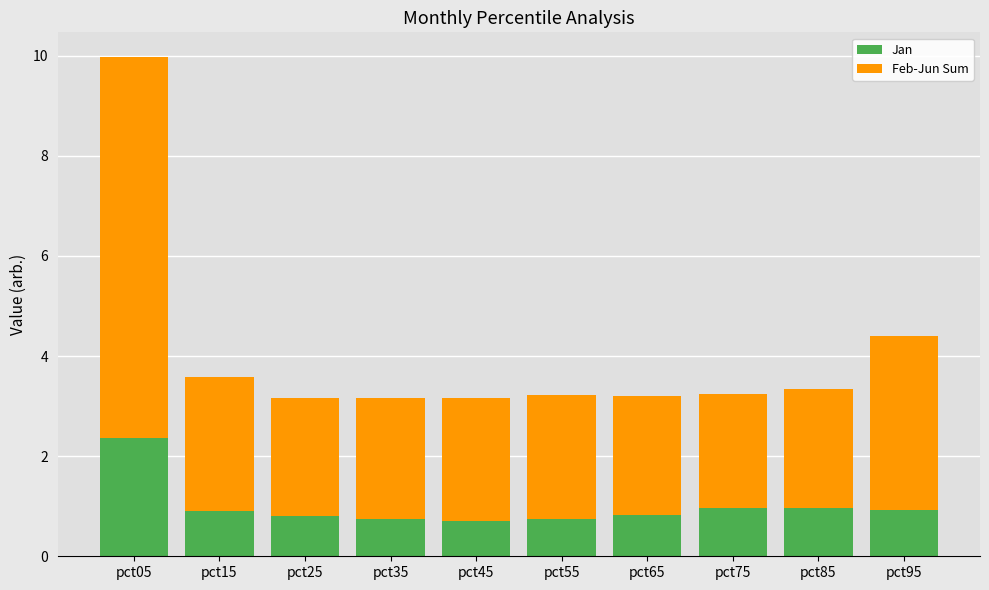

How many series are shown in this chart?

2